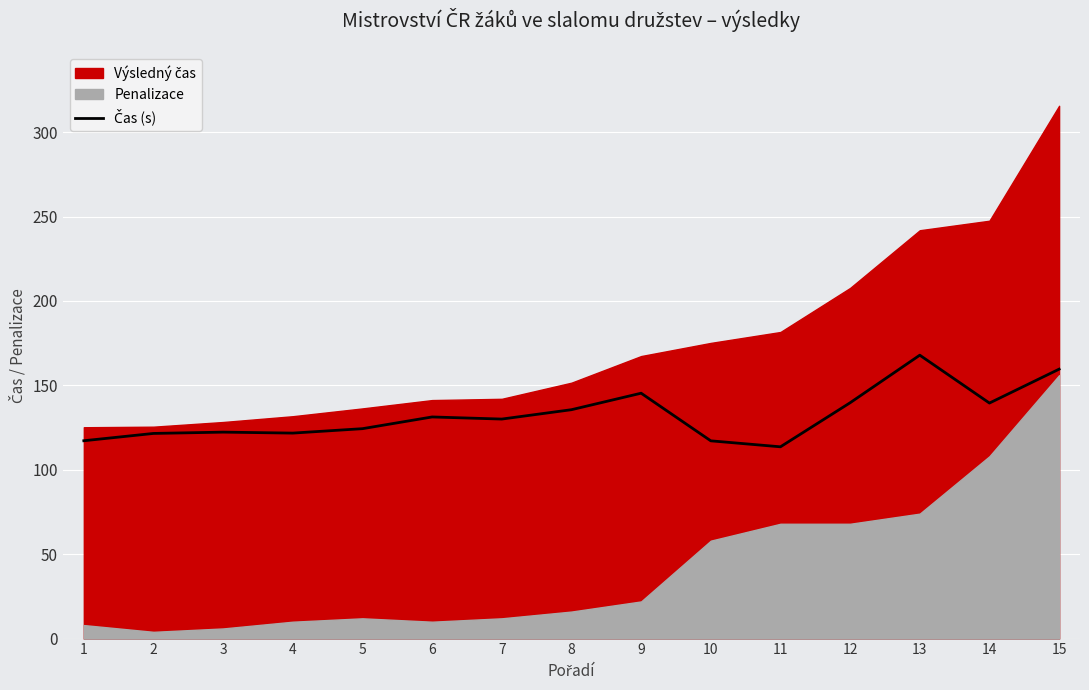

Reading left to right, extract all data points from this chart.

1=117.2	2=121.5	3=122.3	4=121.7	5=124.3	6=131.3	7=130.0	8=135.6	9=145.3	10=117.1	11=113.6	12=139.7	13=167.9	14=139.5	15=159.6